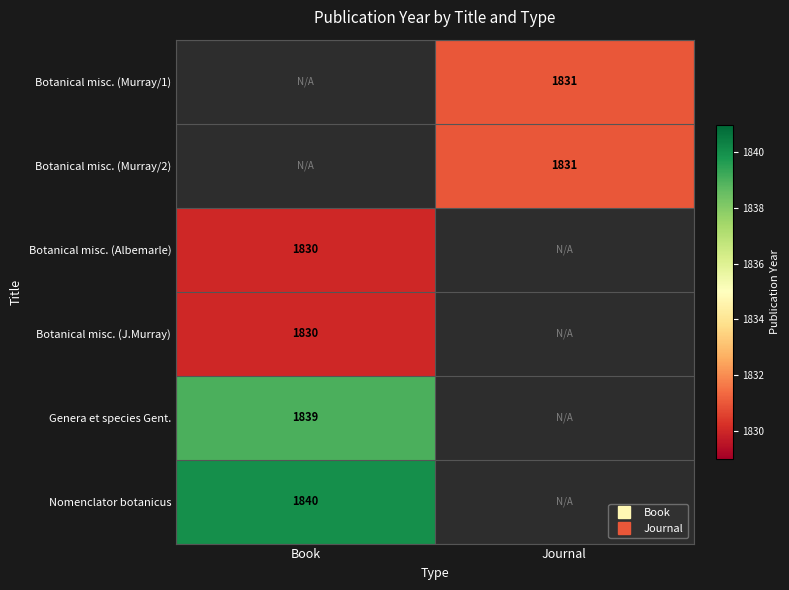

Between Journal and Book, which is larger?

Book